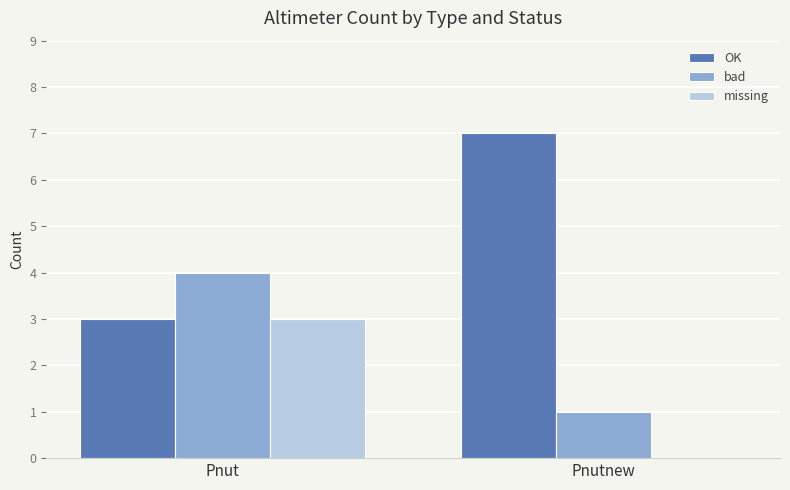

True or false: OK has a value of 4 at Pnutnew.

False